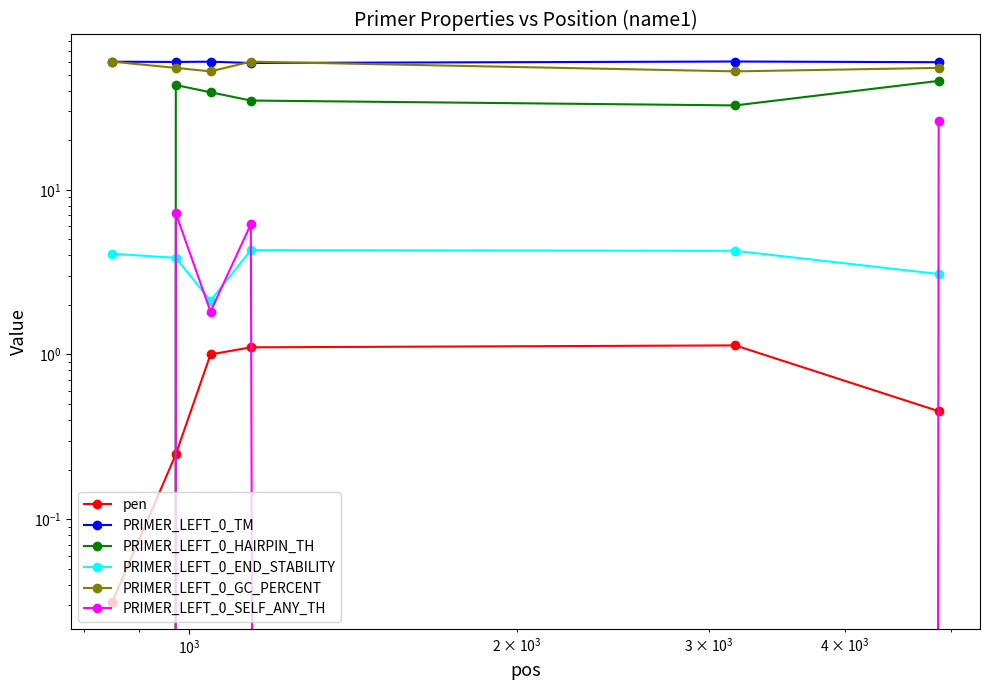

Reading left to right, extract all data points from this chart.

pen: 0.0	0.2	1.0	1.1	1.1	0.5
PRIMER_LEFT_0_TM: 60.0	59.8	60.0	58.9	60.1	59.5
PRIMER_LEFT_0_HAIRPIN_TH: 0.0	43.3	39.1	34.8	32.5	45.9
PRIMER_LEFT_0_END_STABILITY: 4.1	3.9	2.1	4.3	4.3	3.1
PRIMER_LEFT_0_GC_PERCENT: 60.0	55.0	52.4	60.0	52.4	55.0
PRIMER_LEFT_0_SELF_ANY_TH: 0.0	7.2	1.8	6.2	0.0	26.1